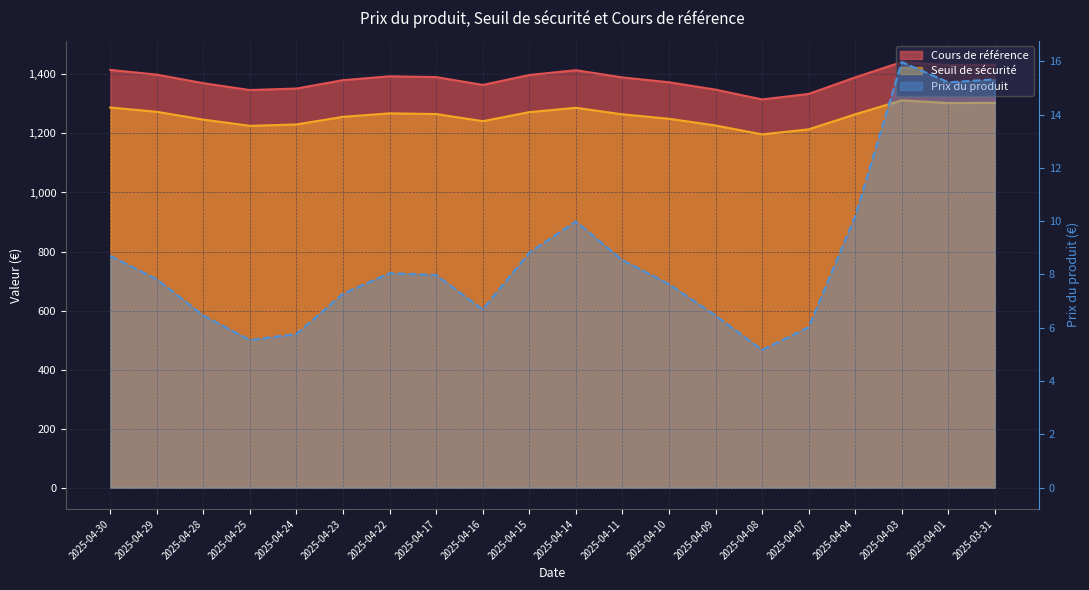

In Cours de référence, how many points are higher than both neighbors (excluding endpoints)?

3